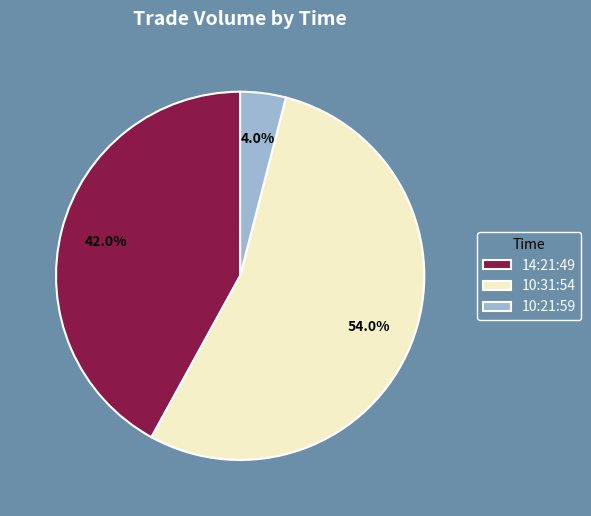

To the nearest percent, what is the combined percentage of 10:31:54 and 14:21:49?

96%